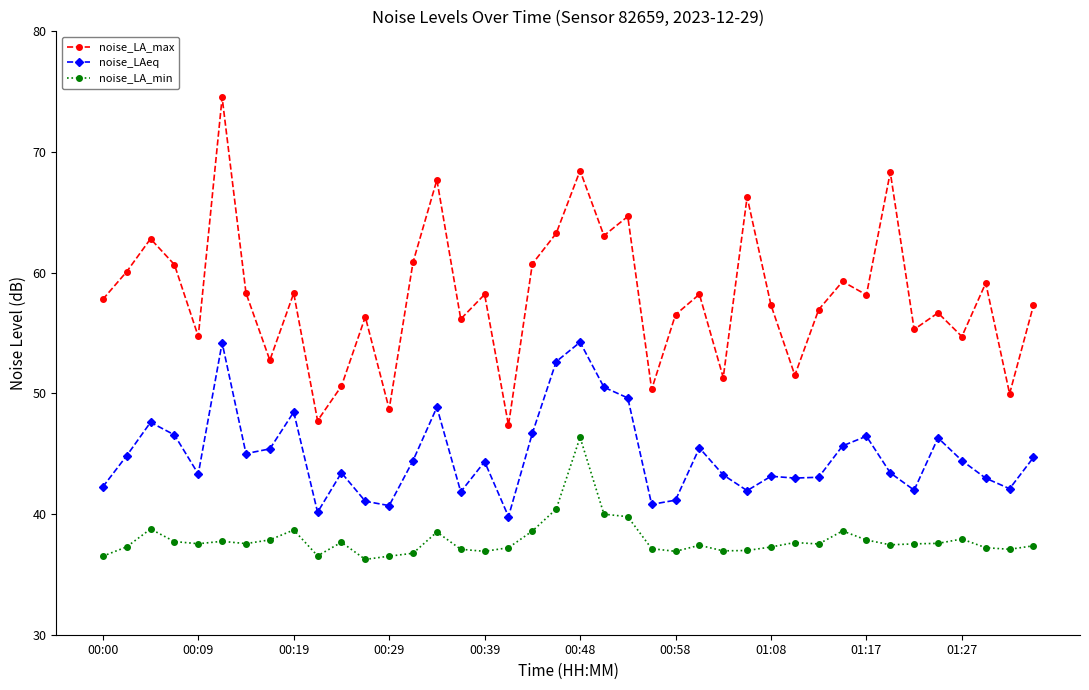

Which series has the largest range (max minus min)?

noise_LA_max